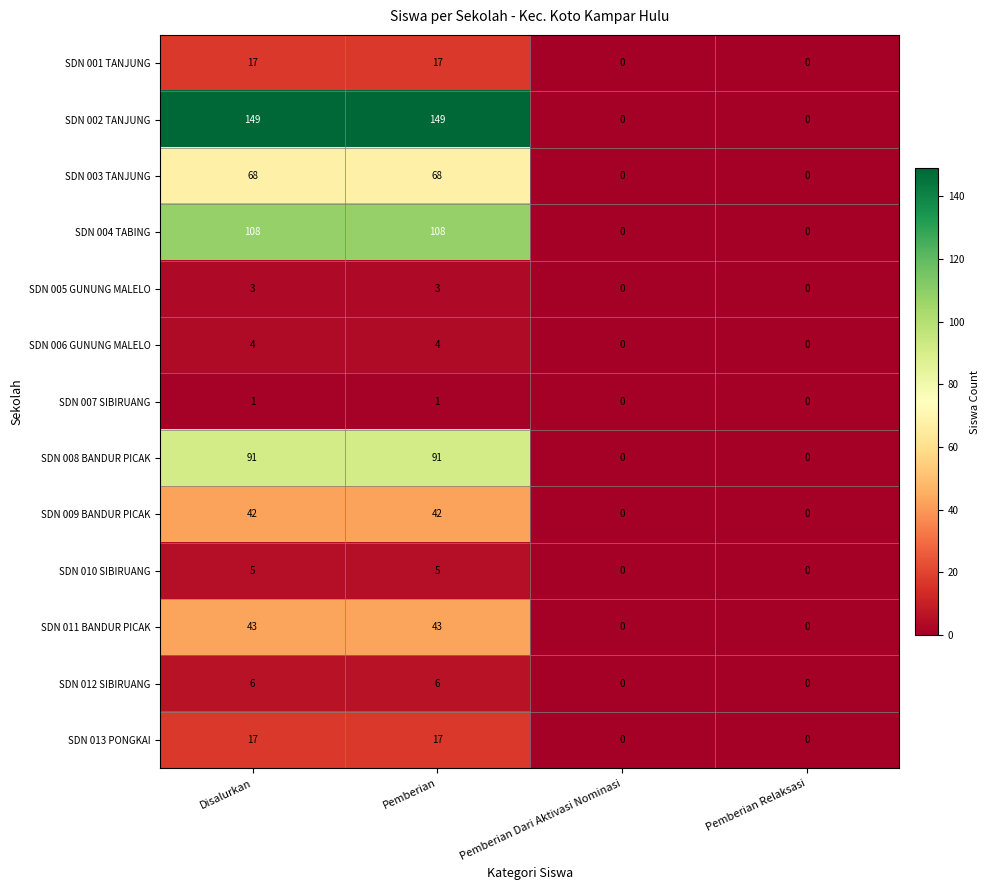

What is the difference between the SDN 013 PONGKAI values at Pemberian and Pemberian Relaksasi?

17